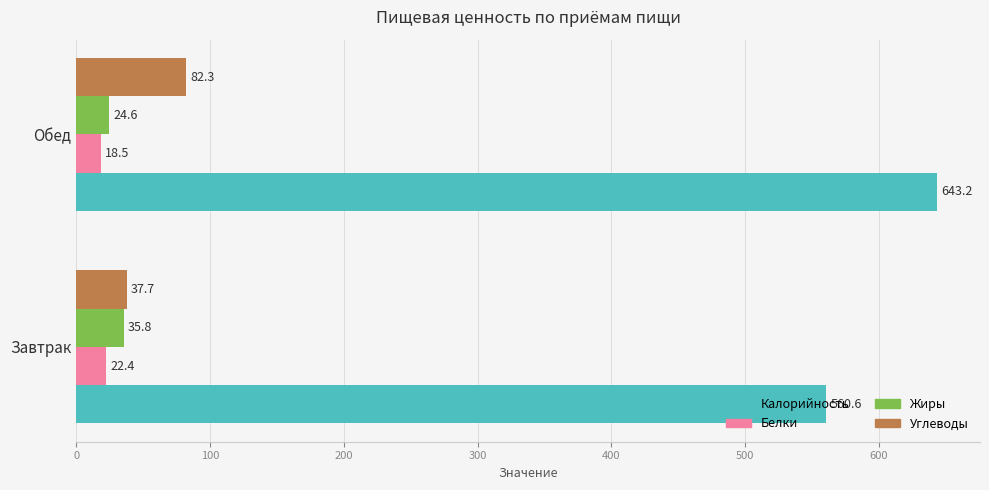

What is the maximum value for Углеводы?

82.3